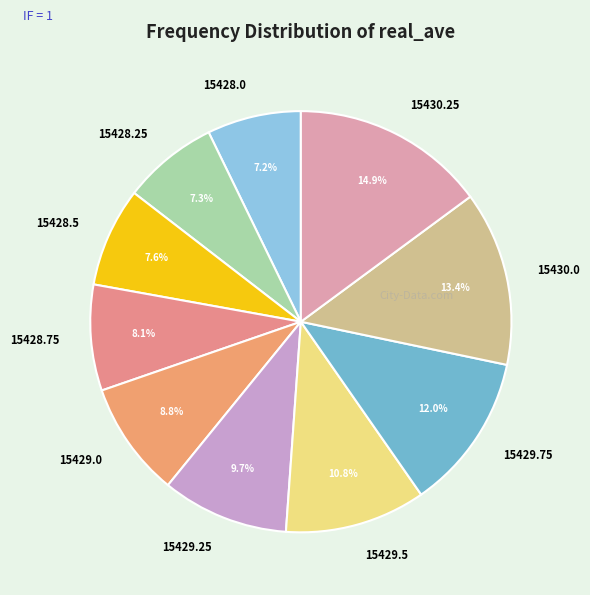

To the nearest percent, what percentage of the pie is 15428.0?

7%